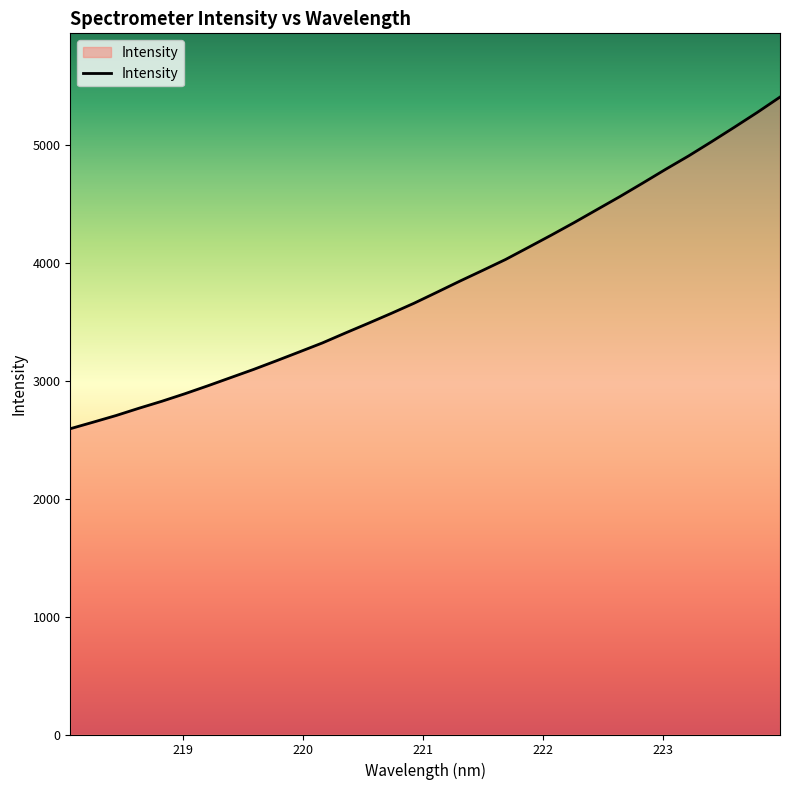

What is the minimum value shown in the chart?

2593.9